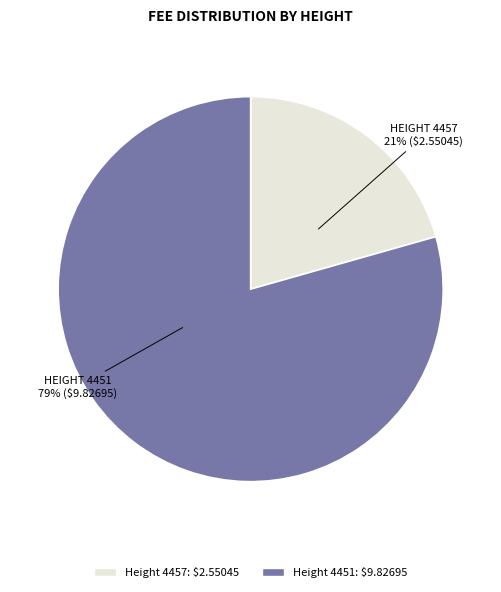

To the nearest percent, what is the average slice percentage?

50%